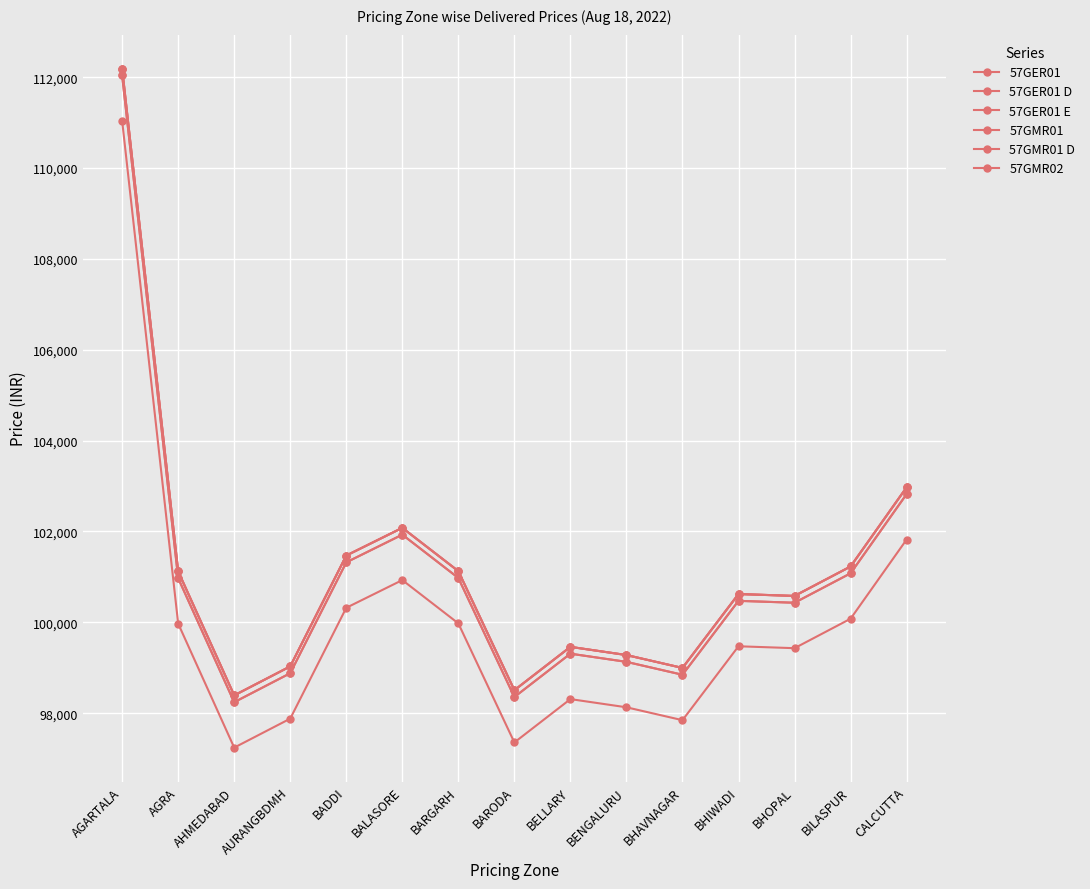

The 57GMR01 D series shows 29323 at BARGARH. True or false?

False